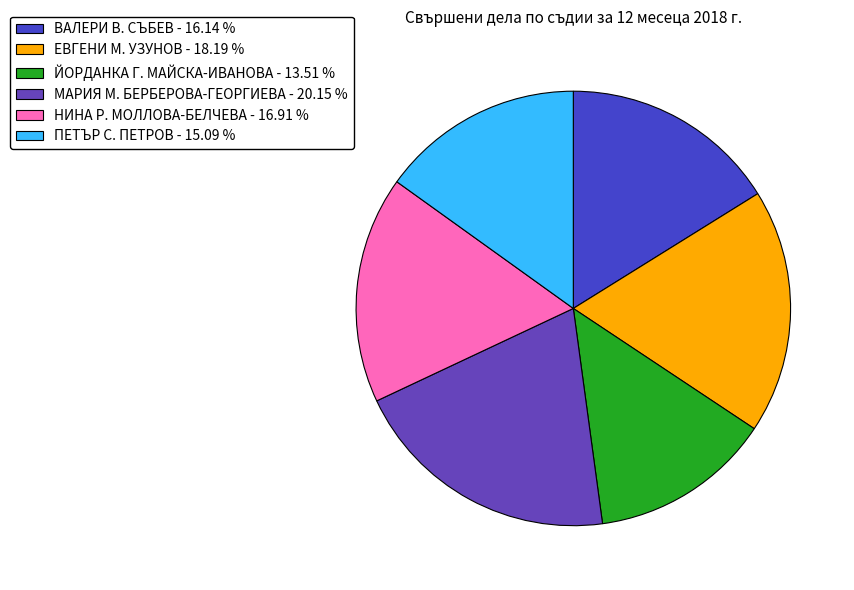

Count the number of slices in the pie.

6